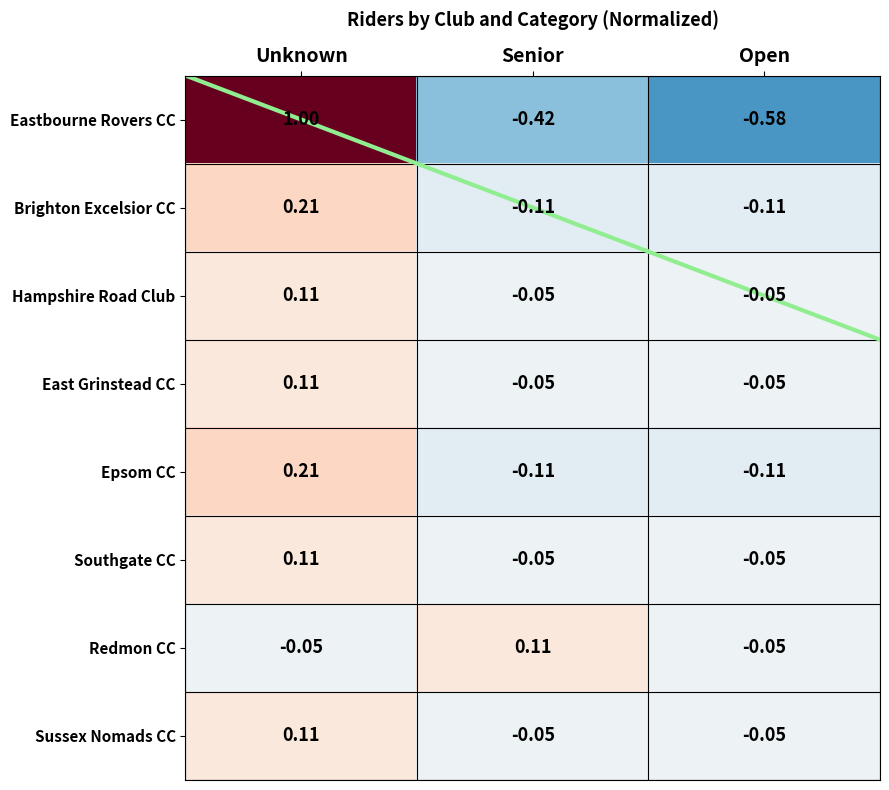

How many data points does each series have?

3